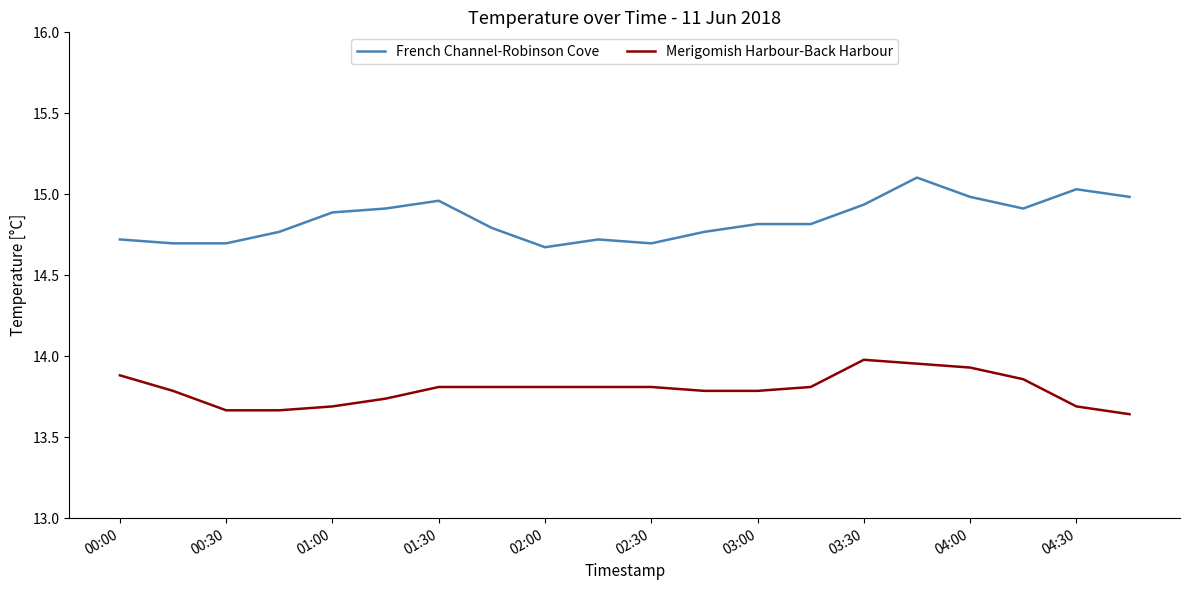

What is the greatest value displayed?

15.1